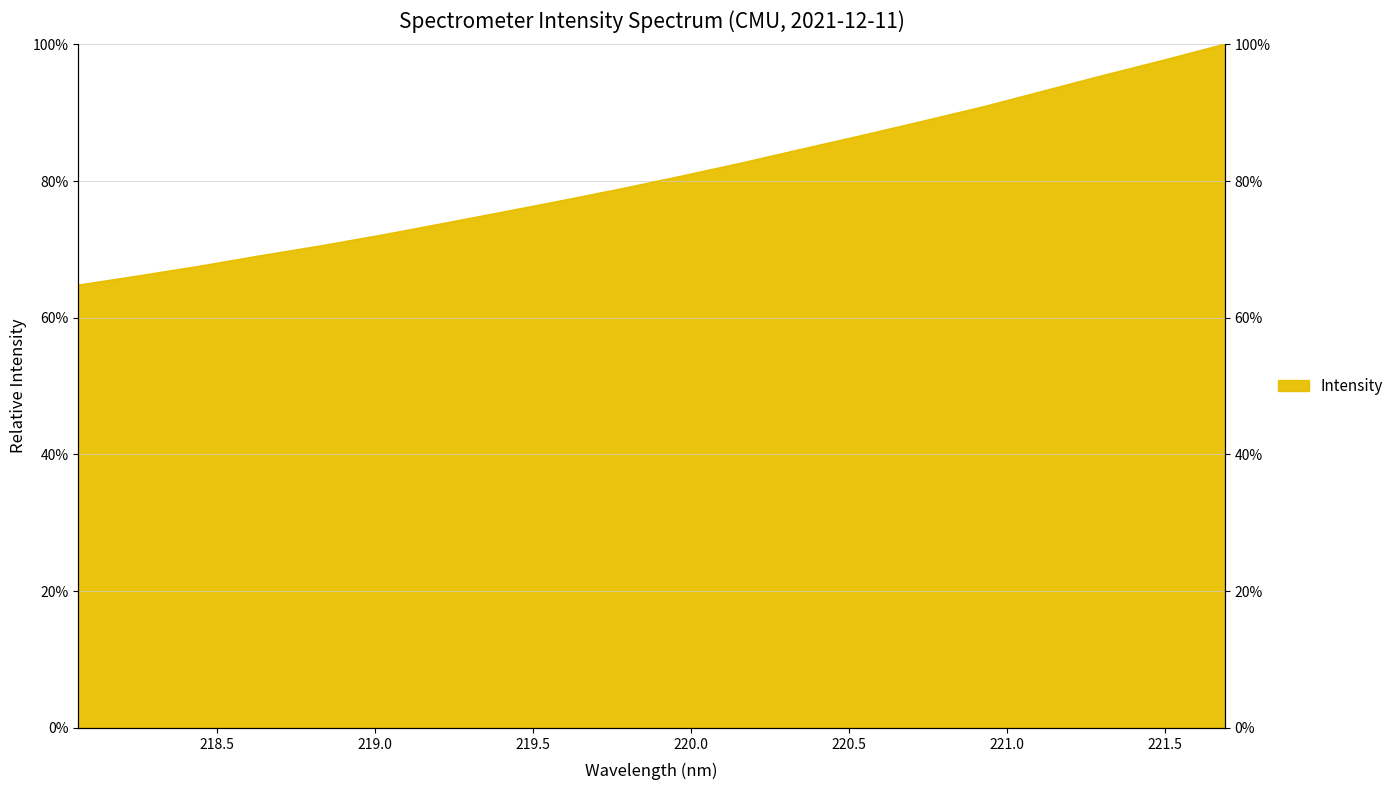

What is the change in value from 219.7801 to 221.1174?

+14.3